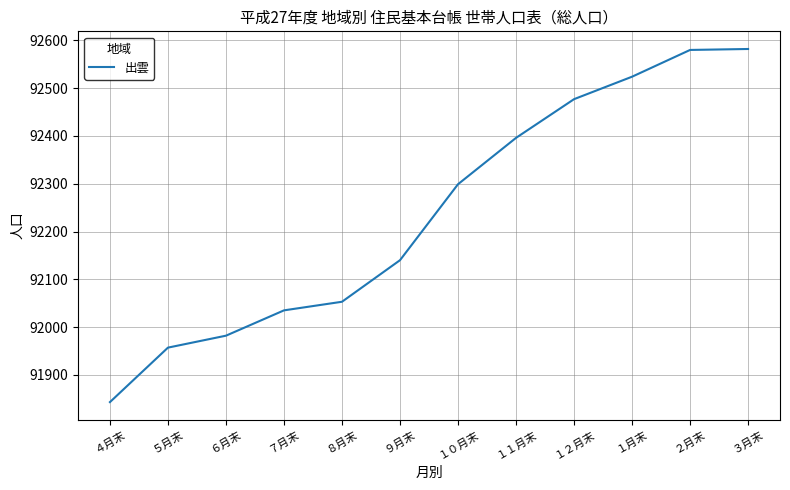

What value does the data have at ７月末?

92035